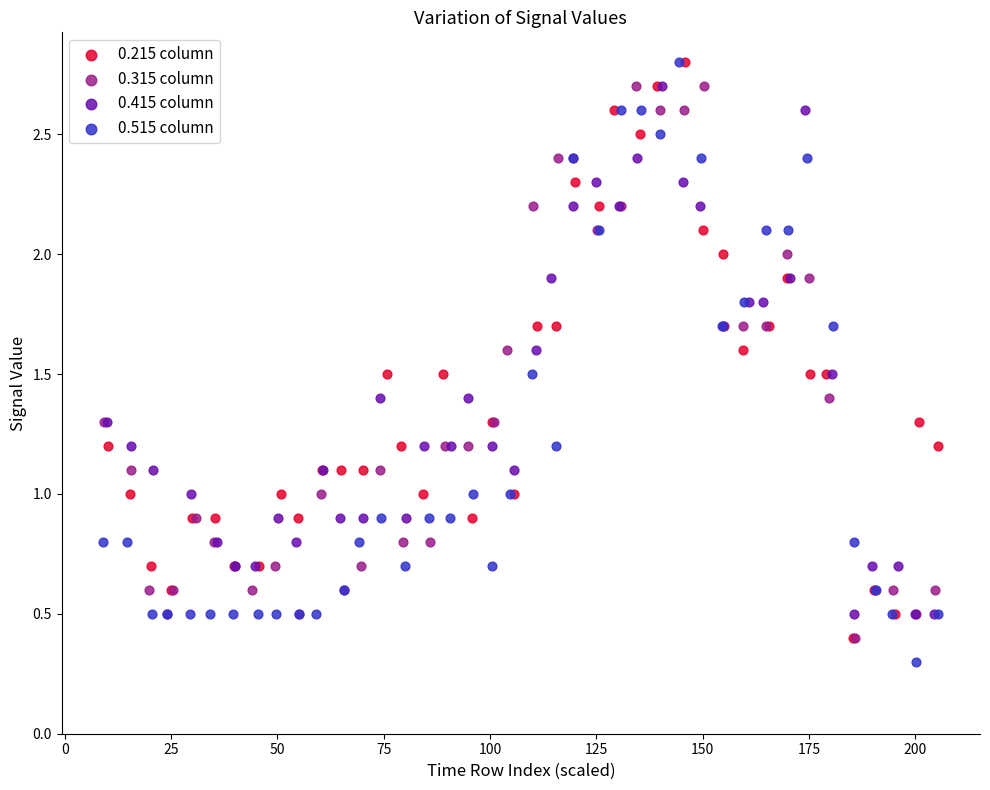

Which series has the widest spread of Y values?

0.515 column